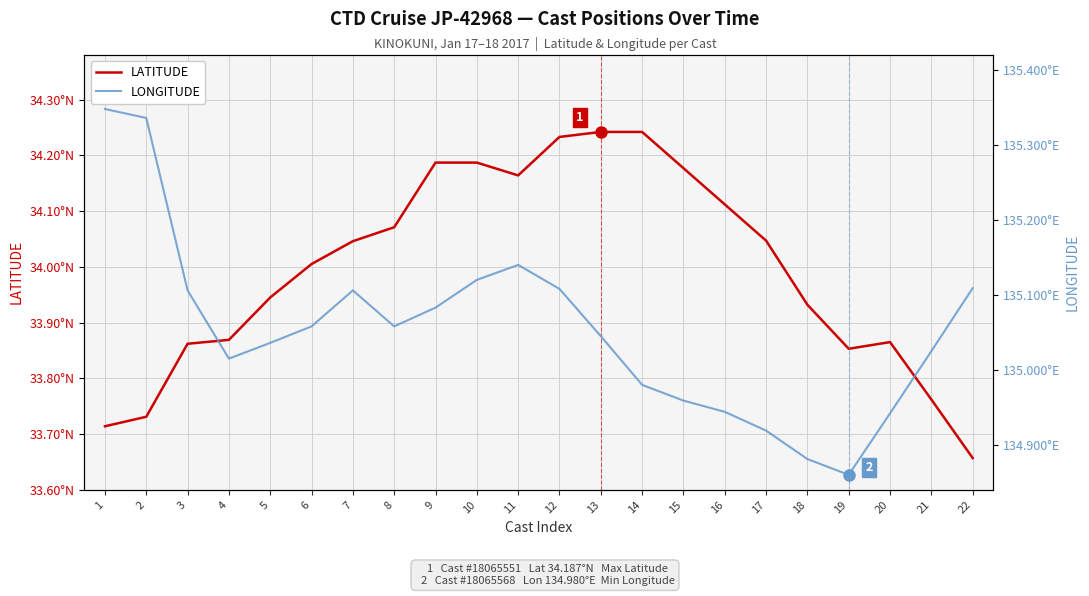

Reading left to right, list all the values displayed in this chart.

LATITUDE: 33.7	33.7	33.9	33.9	33.9	34.0	34.0	34.1	34.2	34.2	34.2	34.2	34.2	34.2	34.2	34.1	34.0	33.9	33.9	33.9	33.8	33.7
LONGITUDE: 135.3	135.3	135.1	135.0	135.0	135.1	135.1	135.1	135.1	135.1	135.1	135.1	135.0	135.0	135.0	134.9	134.9	134.9	134.9	134.9	135.0	135.1